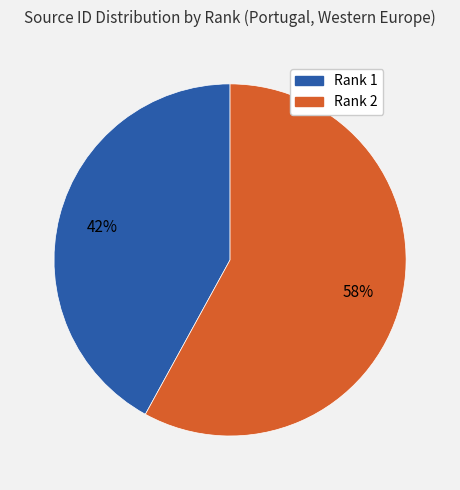

What is the largest slice in the pie chart?

Rank 2